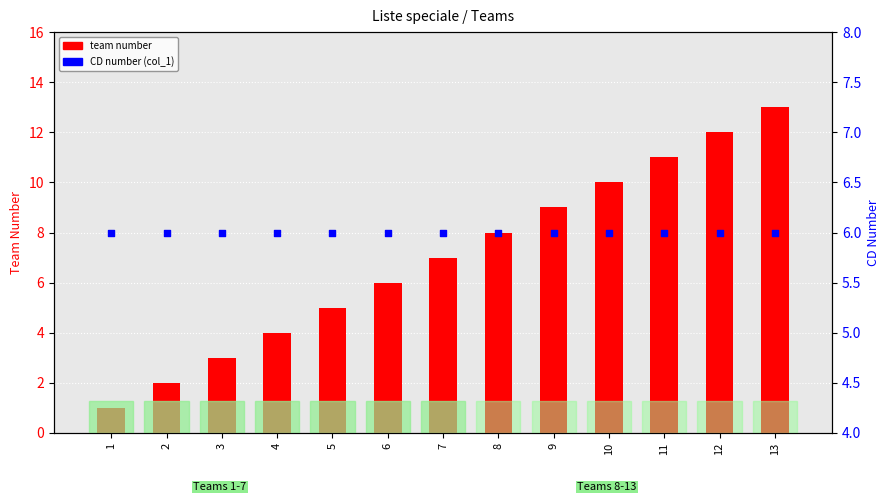

What are all the series names shown in the legend?

team number, CD number